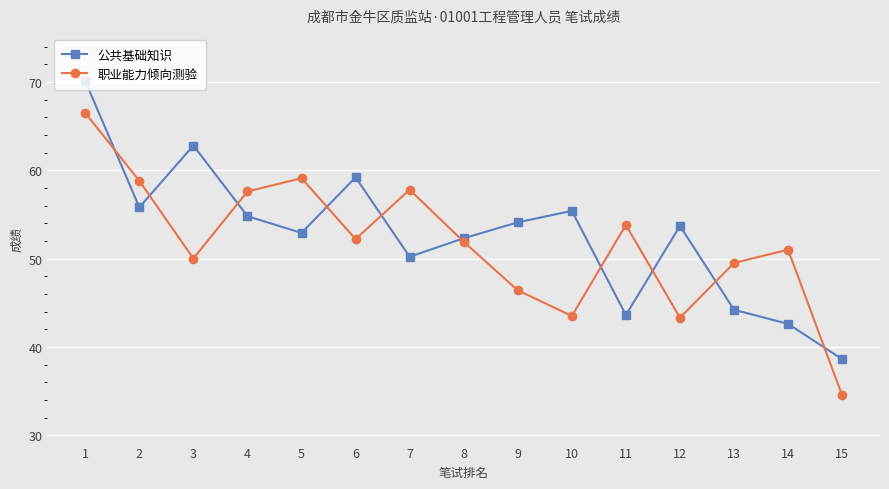

What is the difference between the 职业能力倾向测验 values at 10 and 4?

14.1